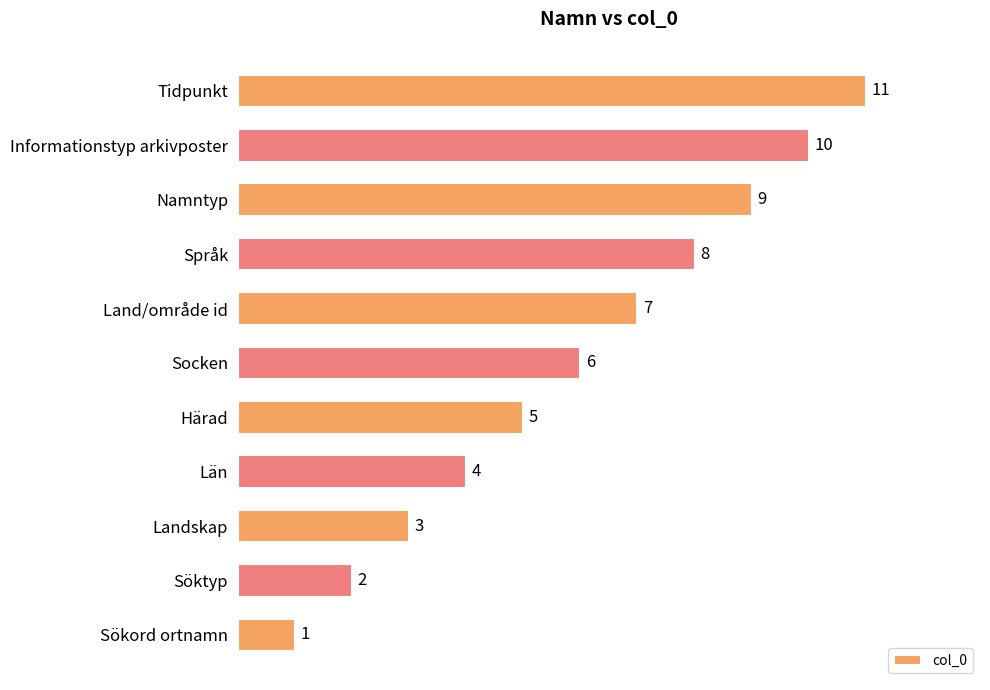

How many data points are less than 6?

5